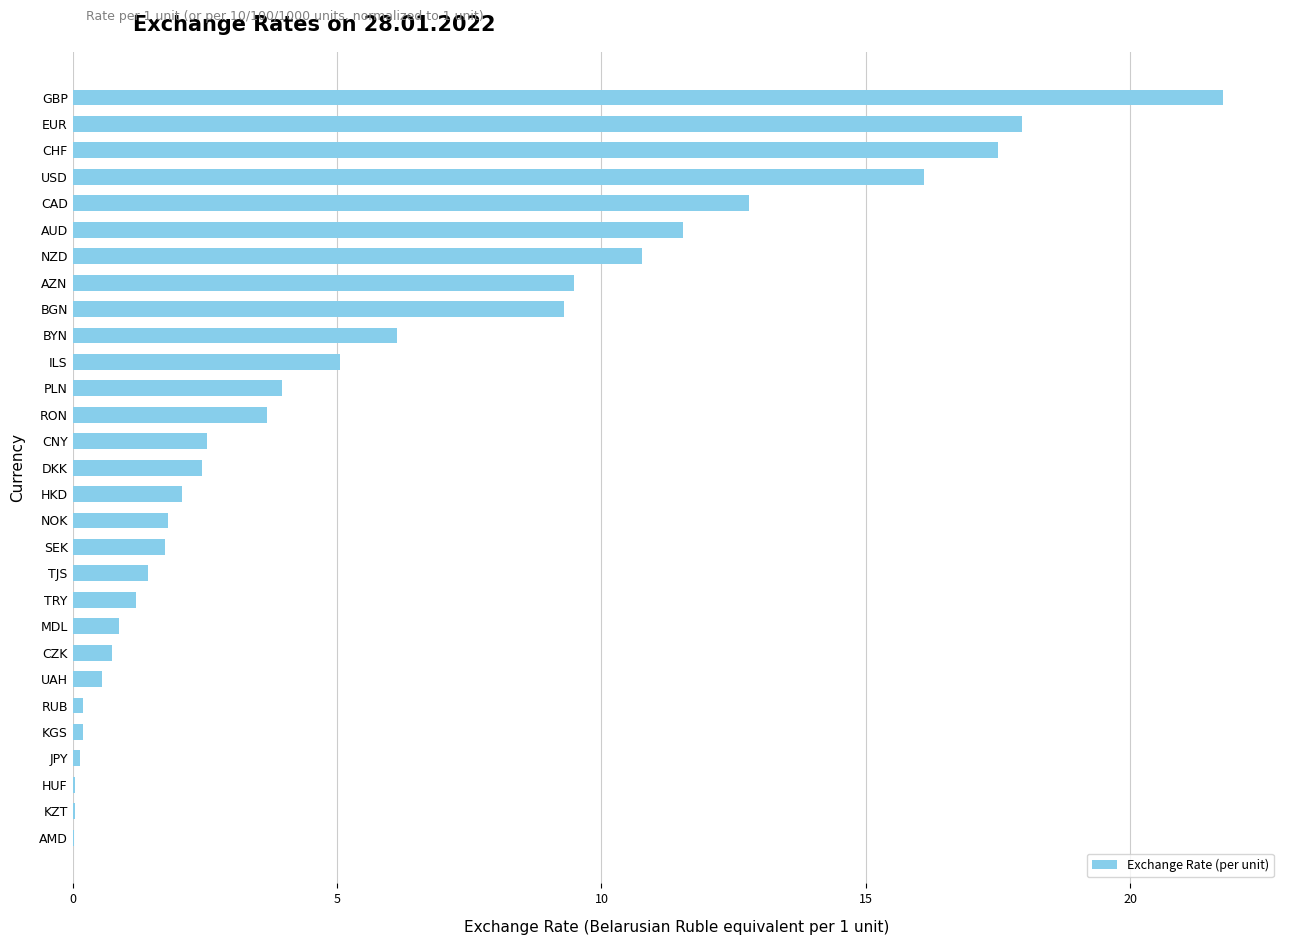

Does the chart contain stacked bars?

No